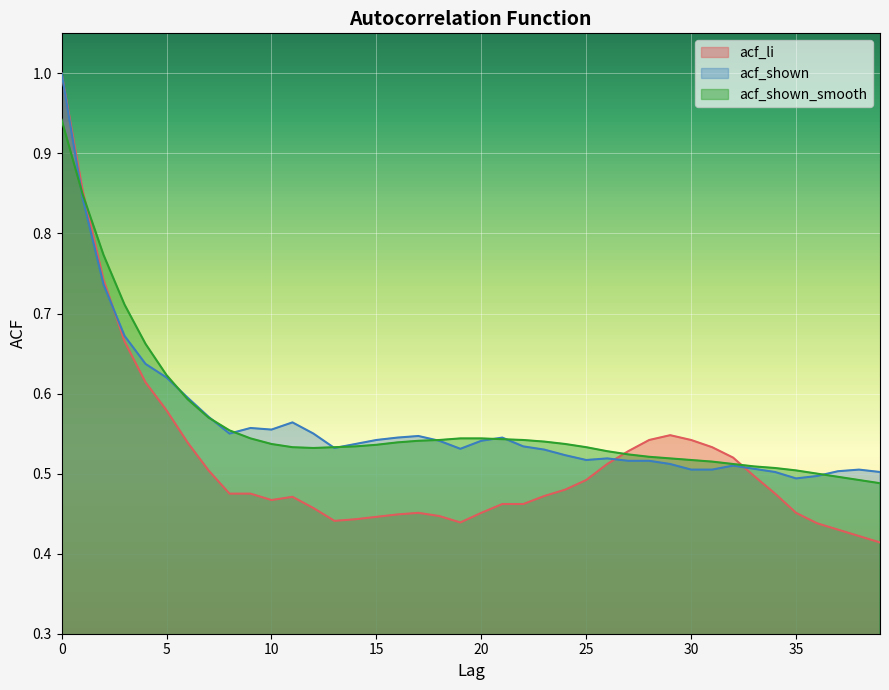

Reading right to left, what are all the values shown in this chart?

acf_li: 39=0.4	38=0.4	37=0.4	36=0.4	35=0.5	34=0.5	33=0.5	32=0.5	31=0.5	30=0.5	29=0.5	28=0.5	27=0.5	26=0.5	25=0.5	24=0.5	23=0.5	22=0.5	21=0.5	20=0.5	19=0.4	18=0.4	17=0.5	16=0.4	15=0.4	14=0.4	13=0.4	12=0.5	11=0.5	10=0.5	9=0.5	8=0.5	7=0.5	6=0.5	5=0.6	4=0.6	3=0.7	2=0.7	1=0.9	0=1.0
acf_shown: 39=0.5	38=0.5	37=0.5	36=0.5	35=0.5	34=0.5	33=0.5	32=0.5	31=0.5	30=0.5	29=0.5	28=0.5	27=0.5	26=0.5	25=0.5	24=0.5	23=0.5	22=0.5	21=0.5	20=0.5	19=0.5	18=0.5	17=0.5	16=0.5	15=0.5	14=0.5	13=0.5	12=0.6	11=0.6	10=0.6	9=0.6	8=0.6	7=0.6	6=0.6	5=0.6	4=0.6	3=0.7	2=0.7	1=0.8	0=1.0
acf_shown_smooth: 39=0.5	38=0.5	37=0.5	36=0.5	35=0.5	34=0.5	33=0.5	32=0.5	31=0.5	30=0.5	29=0.5	28=0.5	27=0.5	26=0.5	25=0.5	24=0.5	23=0.5	22=0.5	21=0.5	20=0.5	19=0.5	18=0.5	17=0.5	16=0.5	15=0.5	14=0.5	13=0.5	12=0.5	11=0.5	10=0.5	9=0.5	8=0.6	7=0.6	6=0.6	5=0.6	4=0.7	3=0.7	2=0.8	1=0.8	0=0.9